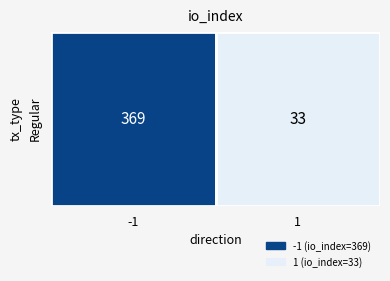

How many data points are less than 369?

1